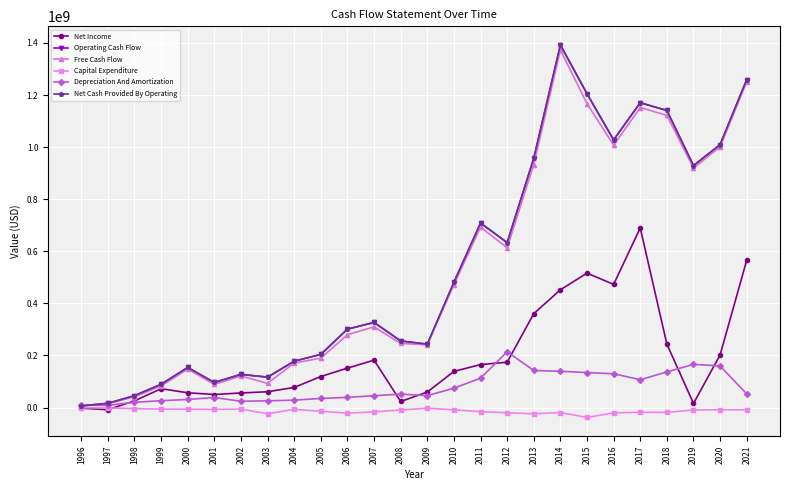

Does the chart display data point markers on the line(s)?

Yes